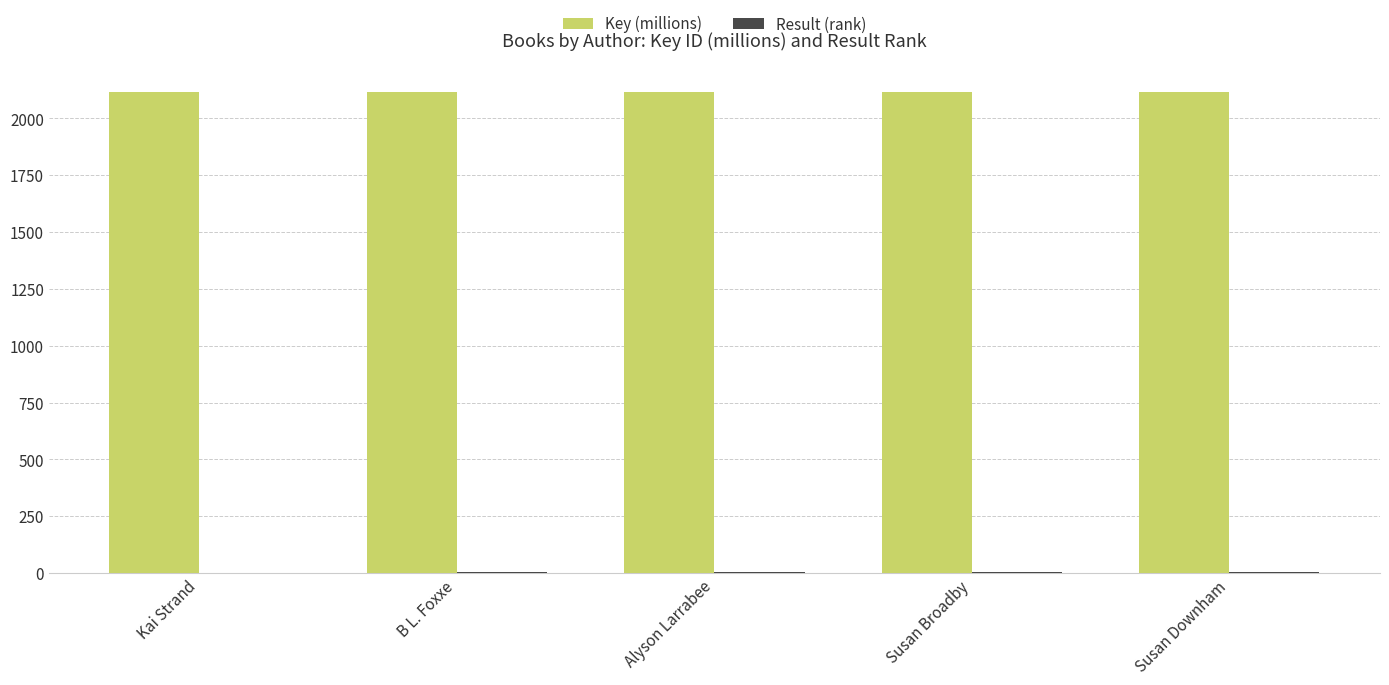

What is the greatest value displayed?

2117.9